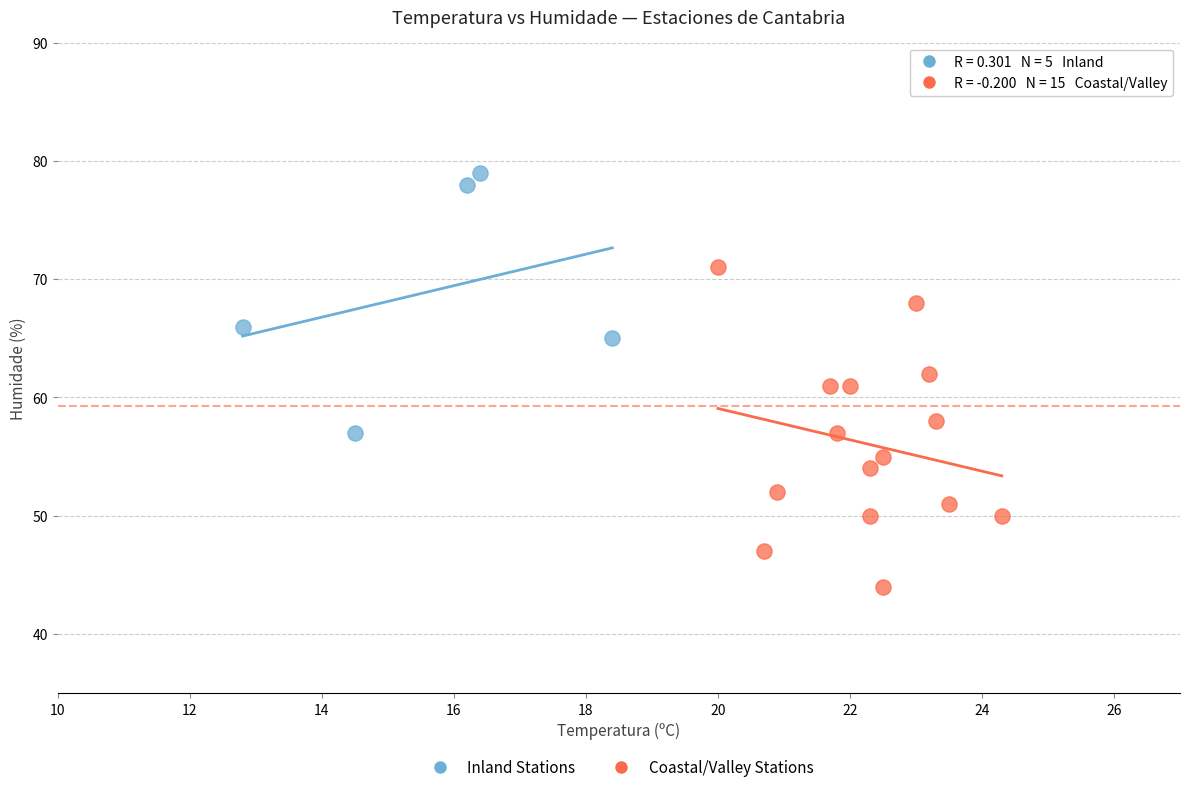

Which series reaches the maximum Y coordinate?

Inland Stations